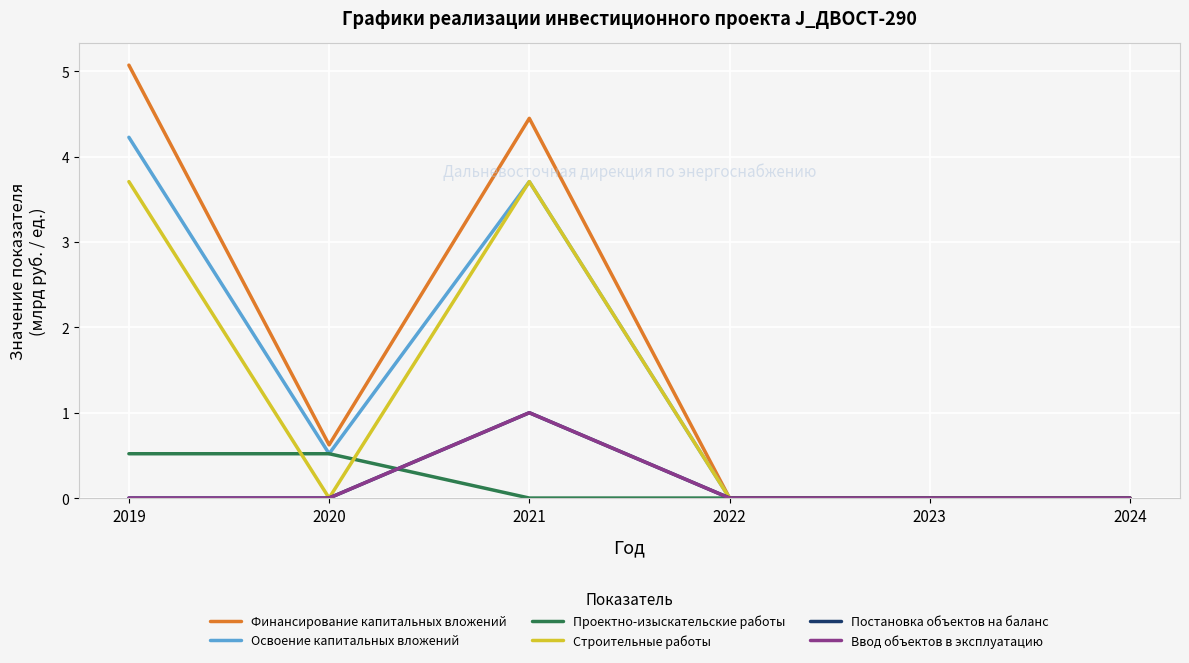

True or false: Освоение капитальных вложений and Постановка объектов на баланс intersect in this chart.

False